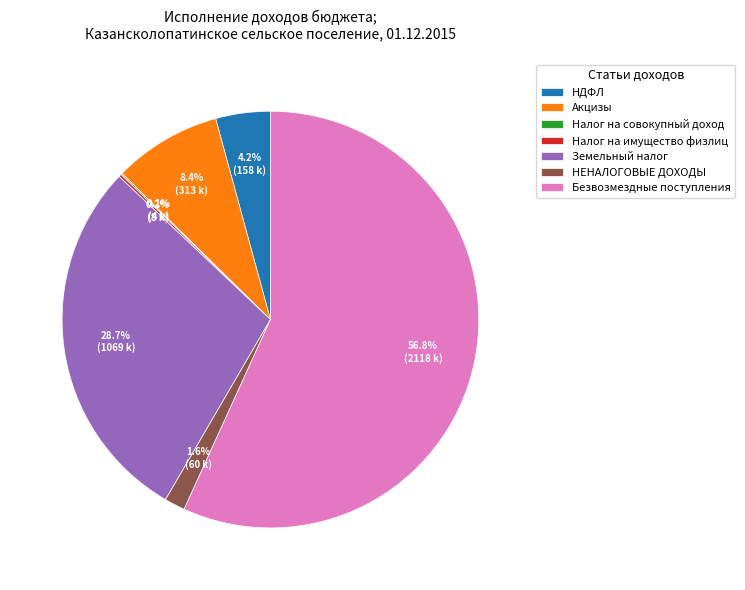

What portion of the pie excludes Акцизы?

91.6%